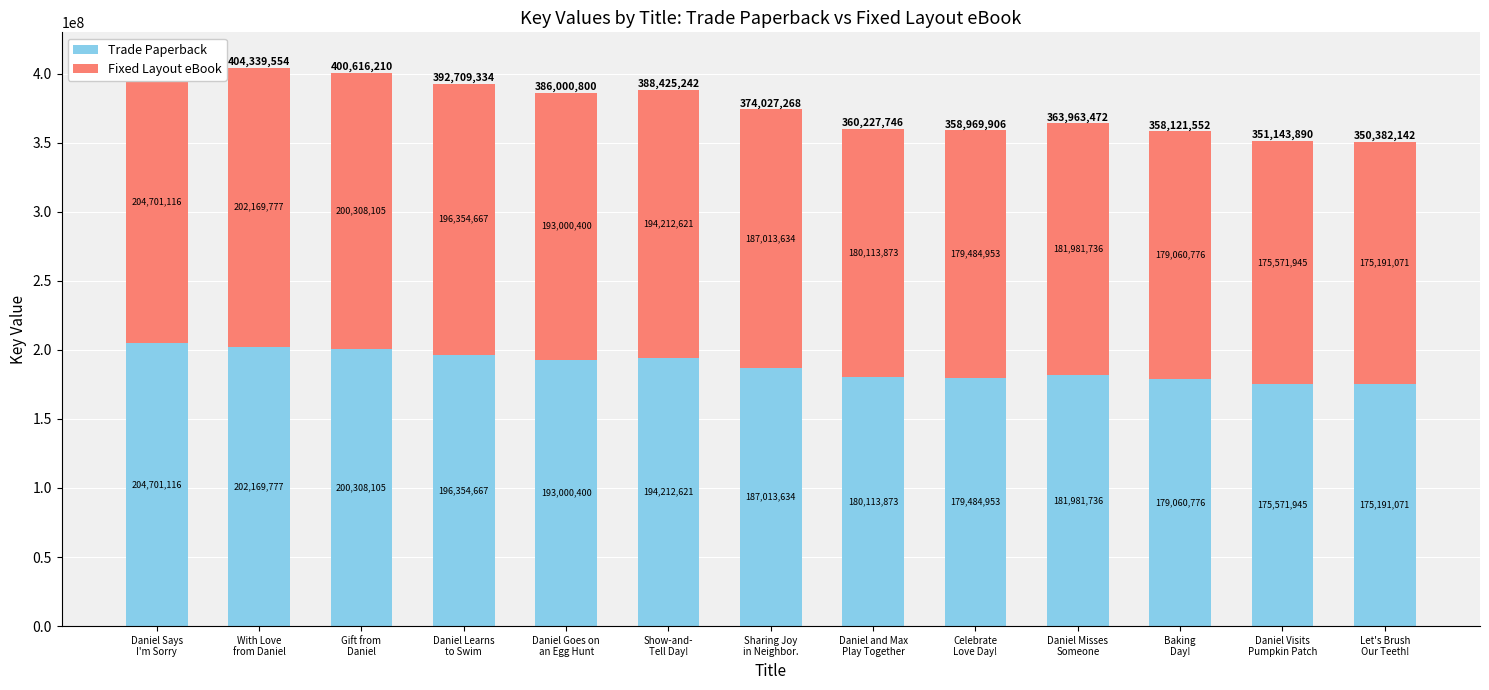

What is the label of the 4th bar from the right?

Daniel Misses
Someone